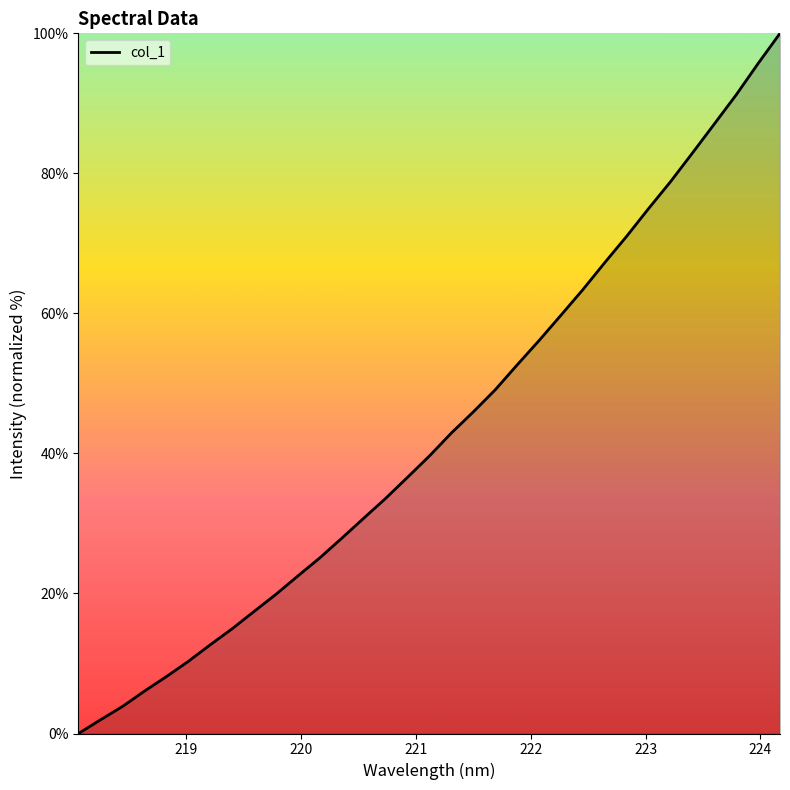

Reading right to left, what are all the values shown in this chart?

100.0	95.7	91.2	87.1	82.9	78.8	75.0	71.0	67.3	63.4	59.7	56.1	52.6	49.1	45.9	42.9	39.6	36.6	33.6	30.7	27.9	25.1	22.5	19.9	17.4	15.0	12.7	10.3	8.1	6.0	3.9	2.0	0.0